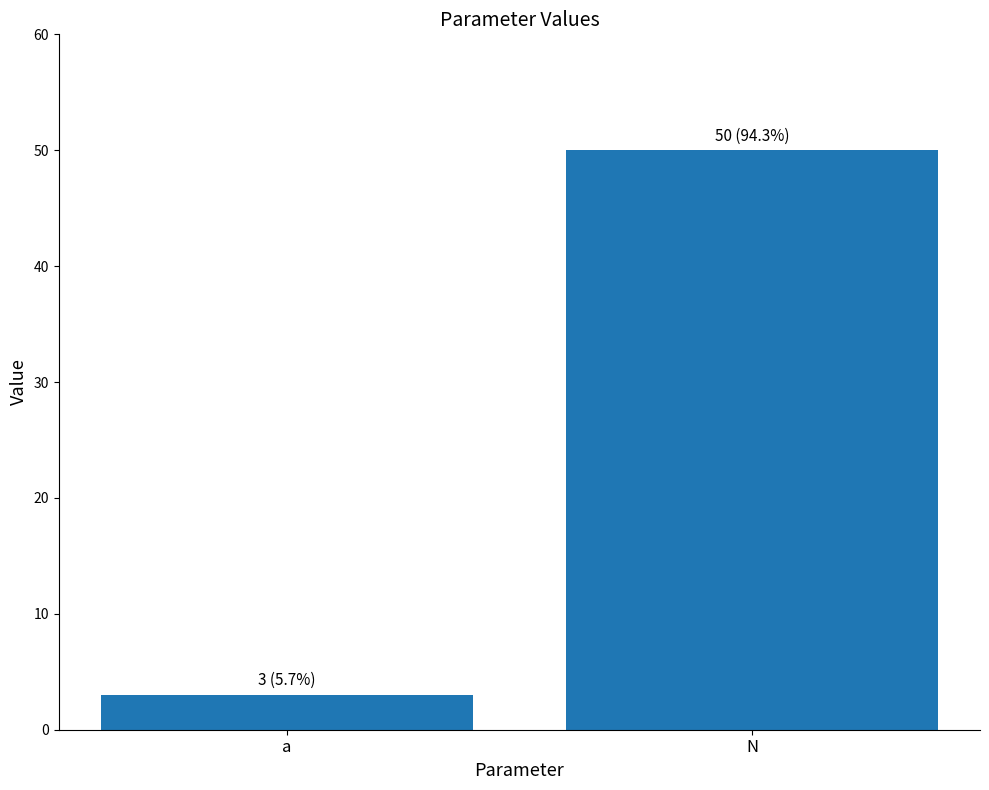

Which has a higher value, N or a?

N